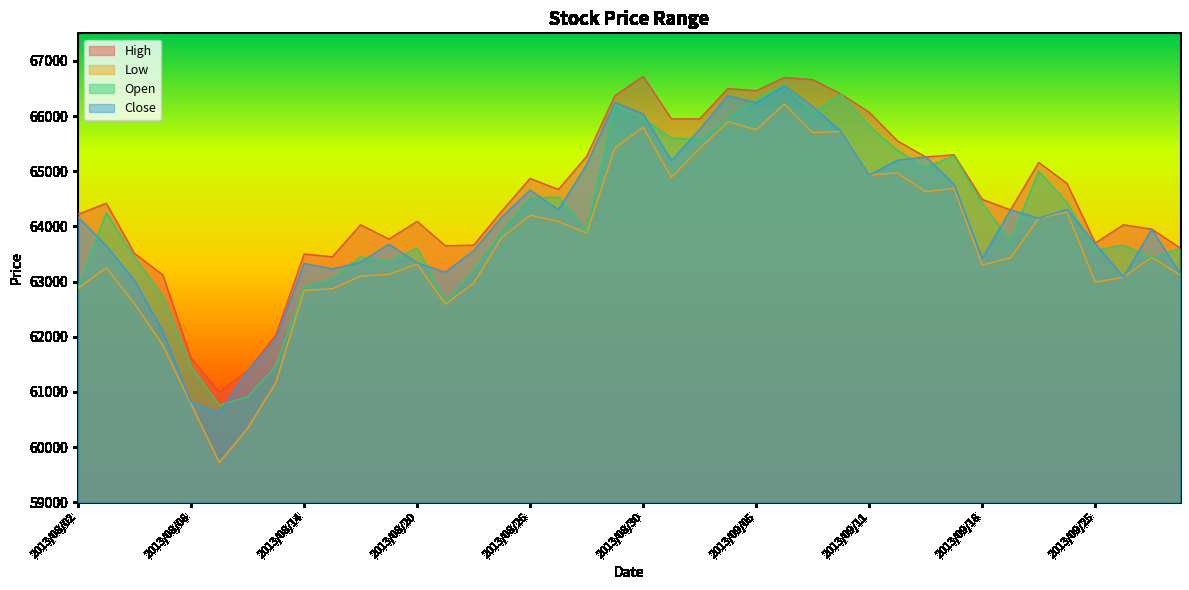

What value does the Low series have at 2013/09/19, to the nearest 10?

63430